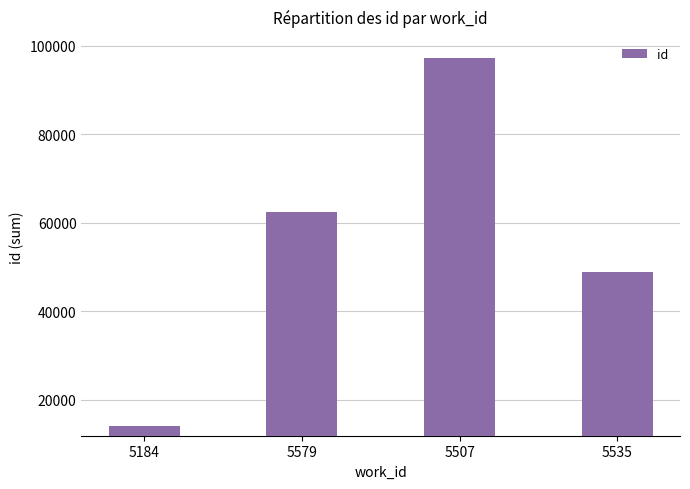

Reading right to left, extract all data points from this chart.

5535=48778	5507=97090	5579=62288	5184=13941